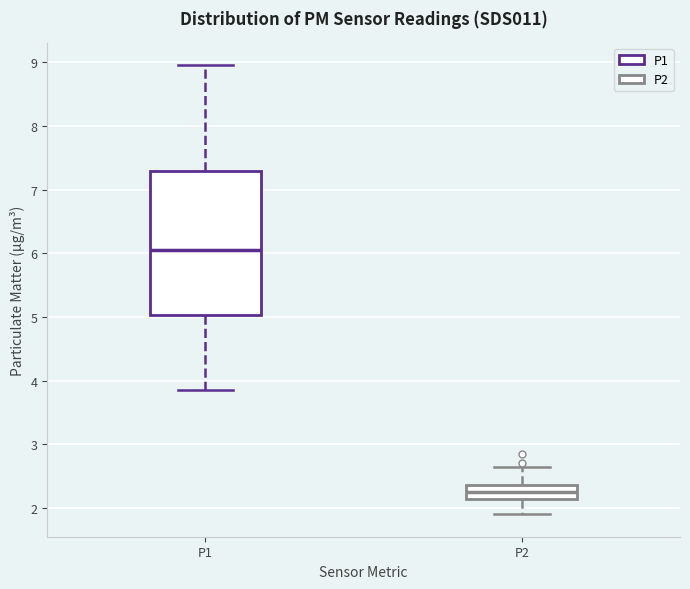

Which box's median line is the highest?

P1